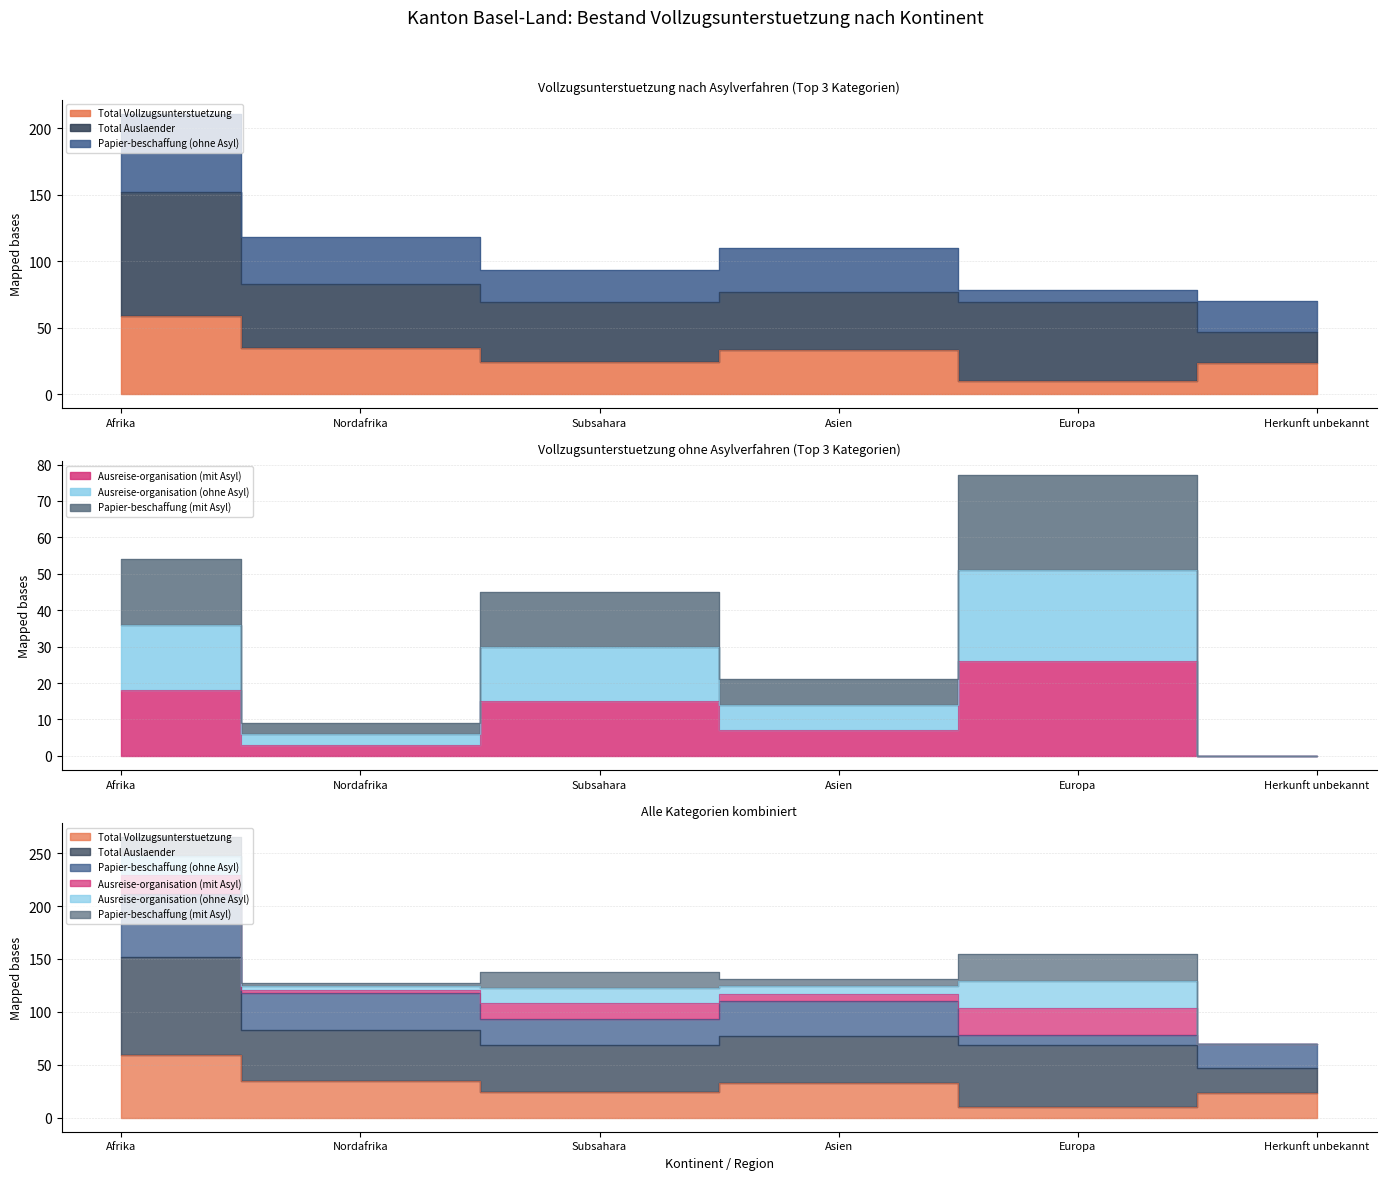

How many values in Ausreise-organisation (ohne Asyl) are above zero?

5